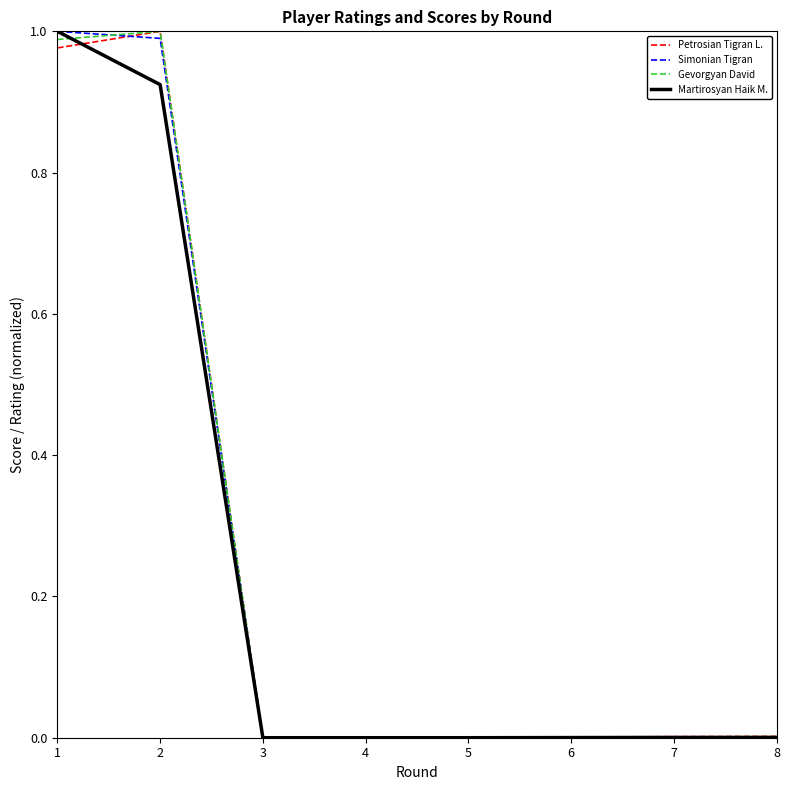

Is the value of Simonian Tigran at 8 greater than the value of Martirosyan Haik M. at 2?

No